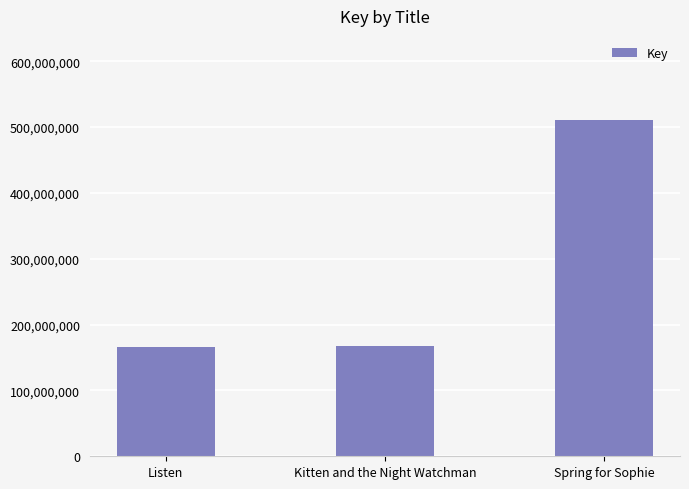

What is the value of the 3rd bar from the left?

510755759